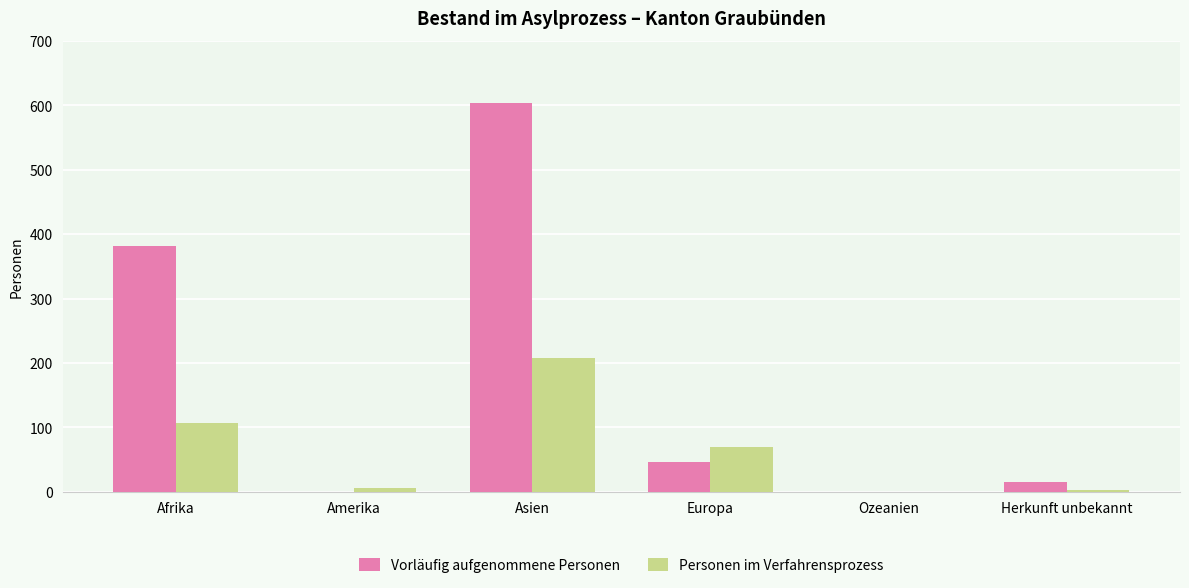

Between Asien and Herkunft unbekannt, which series saw the biggest shift?

Vorläufig aufgenommene Personen